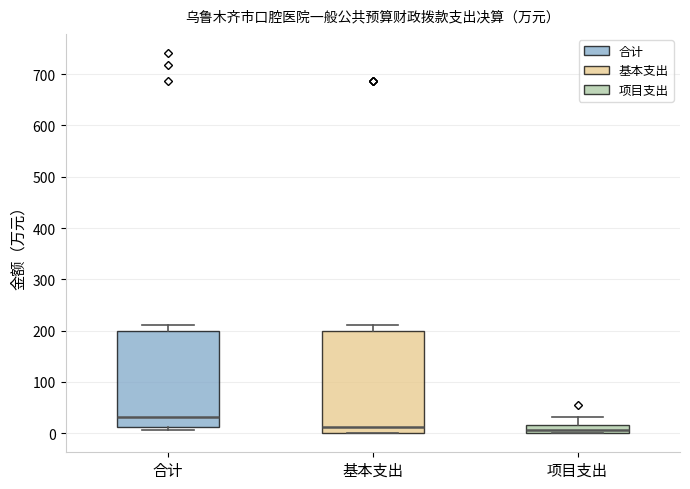

Reading left to right, read every box against the y-axis: the position of its median line, the range the box covers, and the ends of its whiskers. The values are not printed on the chart, so give them approximately, as read against the axis.

合计: median 30, box 10 to 200, whiskers 10 (just below the box's lower edge) to 210
基本支出: median 10, box 0 to 200, whiskers 0 to 210
项目支出: median 10, box 0 to 20, whiskers 0 to 30